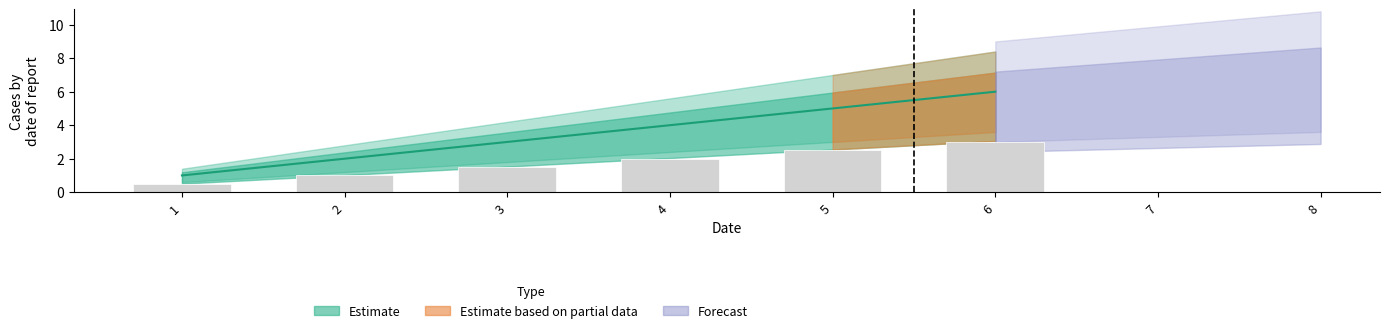

Which label corresponds to the largest value in the chart?

6